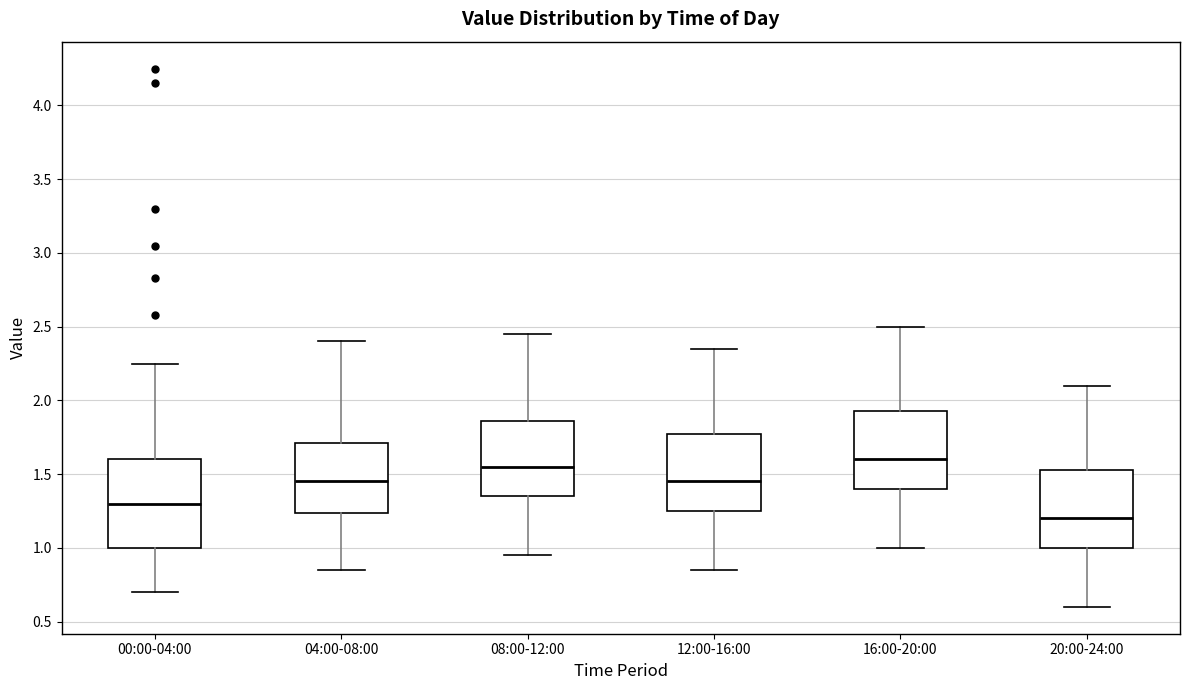

Reading left to right, read every box against the y-axis: the position of its median line, the range the box covers, and the ends of its whiskers. The values are not printed on the chart, so give them approximately, as read against the axis.

00:00-04:00: median 1.30, box 1.00 to 1.60, whiskers 0.70 to 2.25
04:00-08:00: median 1.45, box 1.25 to 1.70, whiskers 0.85 to 2.40
08:00-12:00: median 1.55, box 1.35 to 1.85, whiskers 0.95 to 2.45
12:00-16:00: median 1.45, box 1.25 to 1.80, whiskers 0.85 to 2.35
16:00-20:00: median 1.60, box 1.40 to 1.95, whiskers 1.00 to 2.50
20:00-24:00: median 1.20, box 1.00 to 1.55, whiskers 0.60 to 2.10